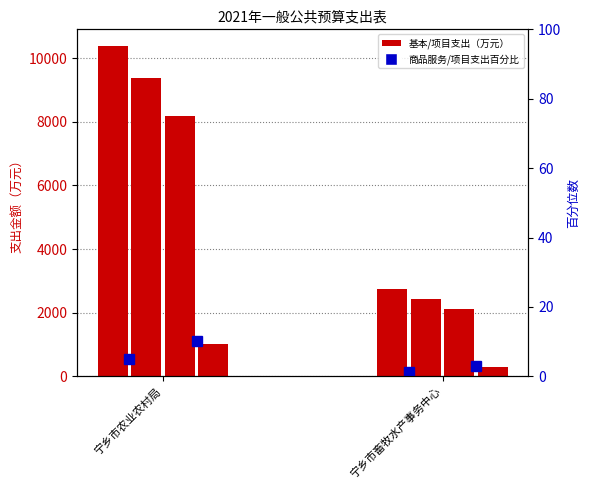

What is the label of the 1st bar from the right?

宁乡市畜牧水产事务中心